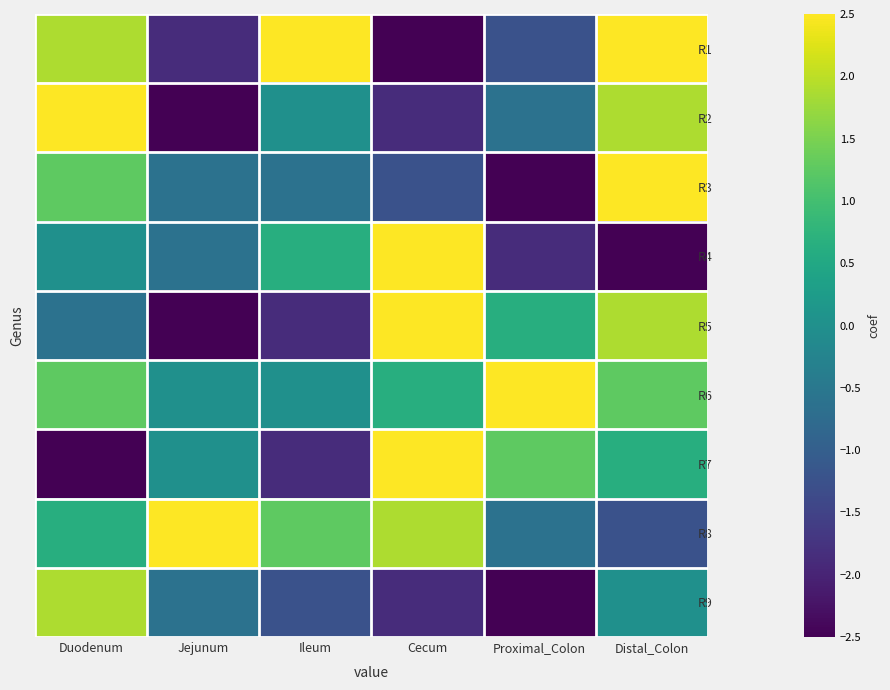

What is the total value across all series at Distal_Colon?

6.9